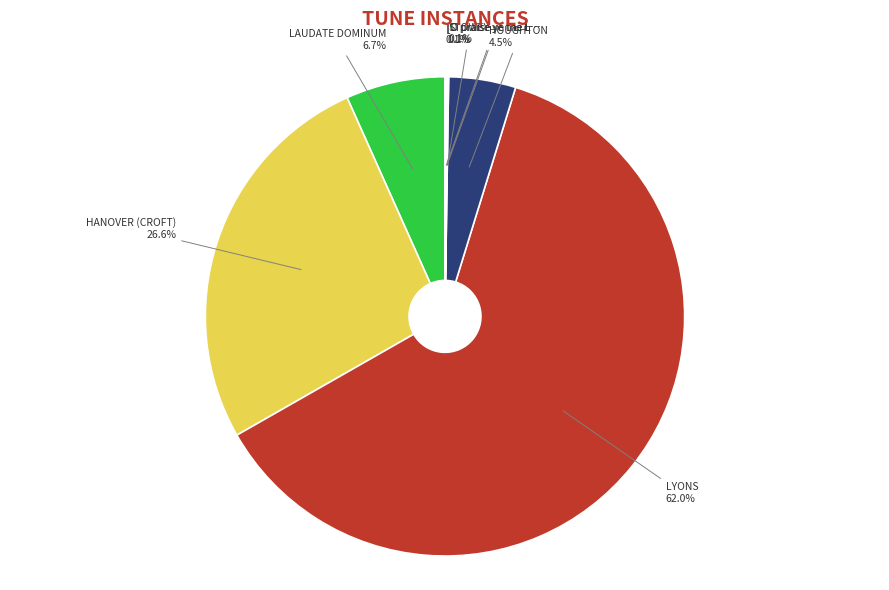

Is there any slice that represents more than half of the pie?

Yes